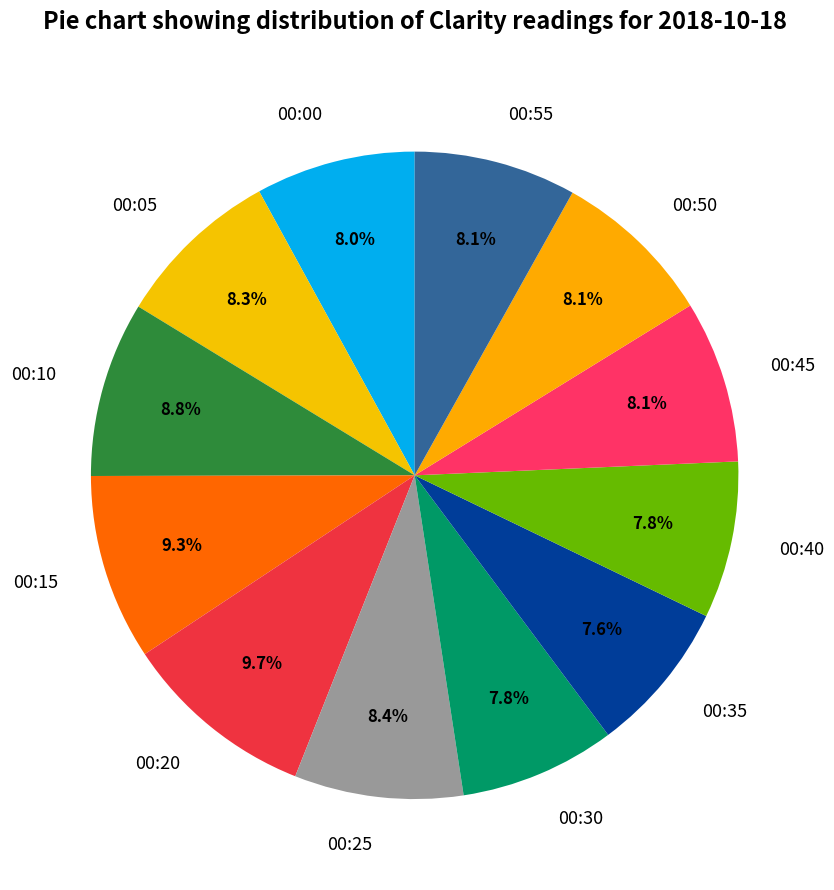

Count the number of slices in the pie.

12